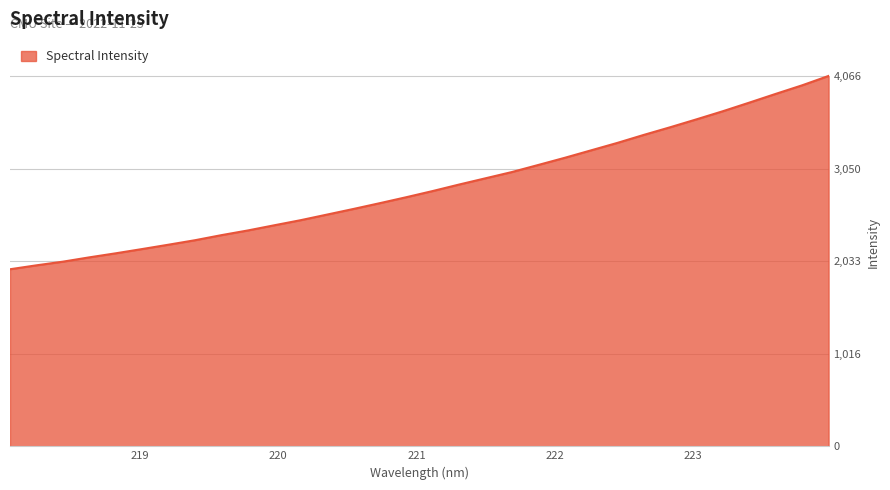

What is the minimum value shown in the chart?

1944.3